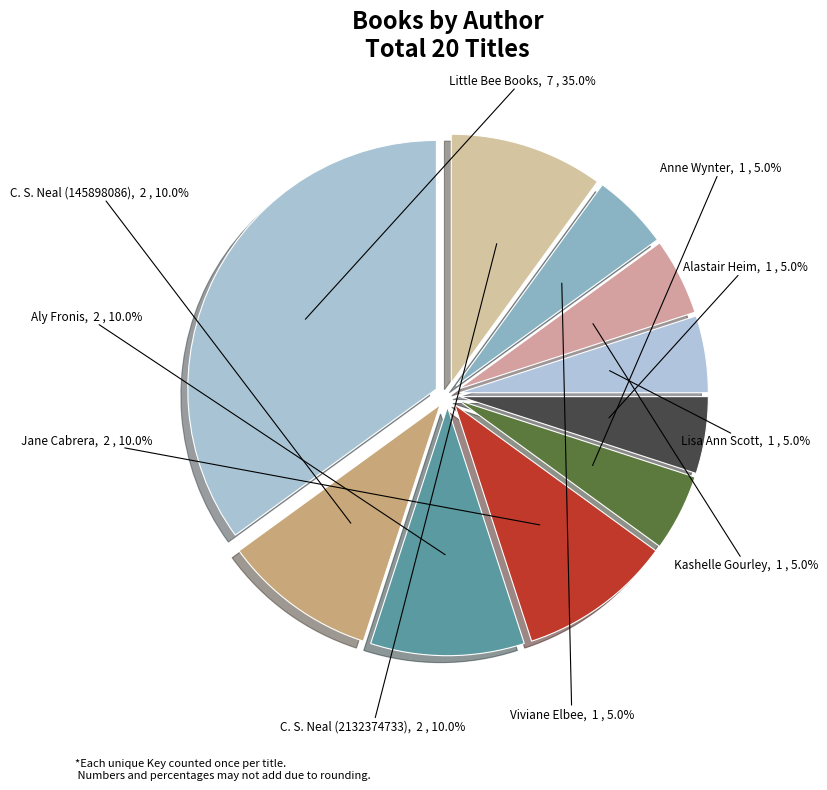

What is the ratio of the value at C. S. Neal (145898086) to the value at C. S. Neal (2132374733)?

1.0